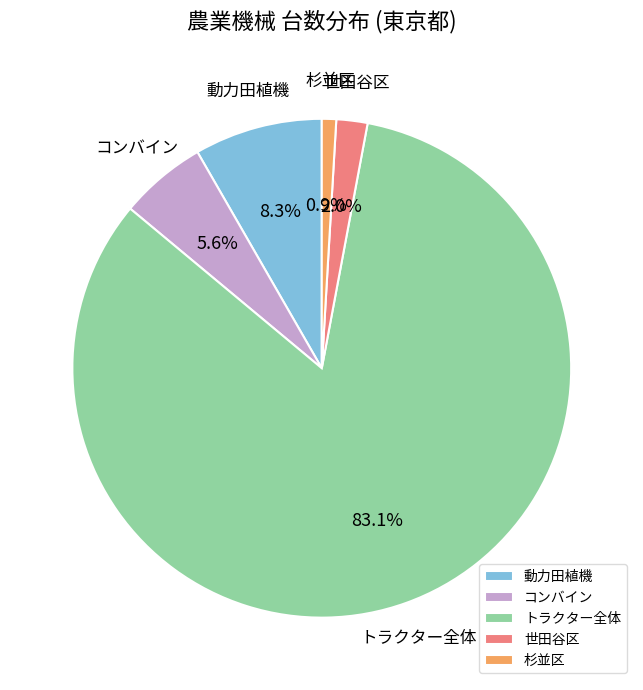

Approximately how many times larger is the value at トラクター全体 compared to 動力田植機?

10.0